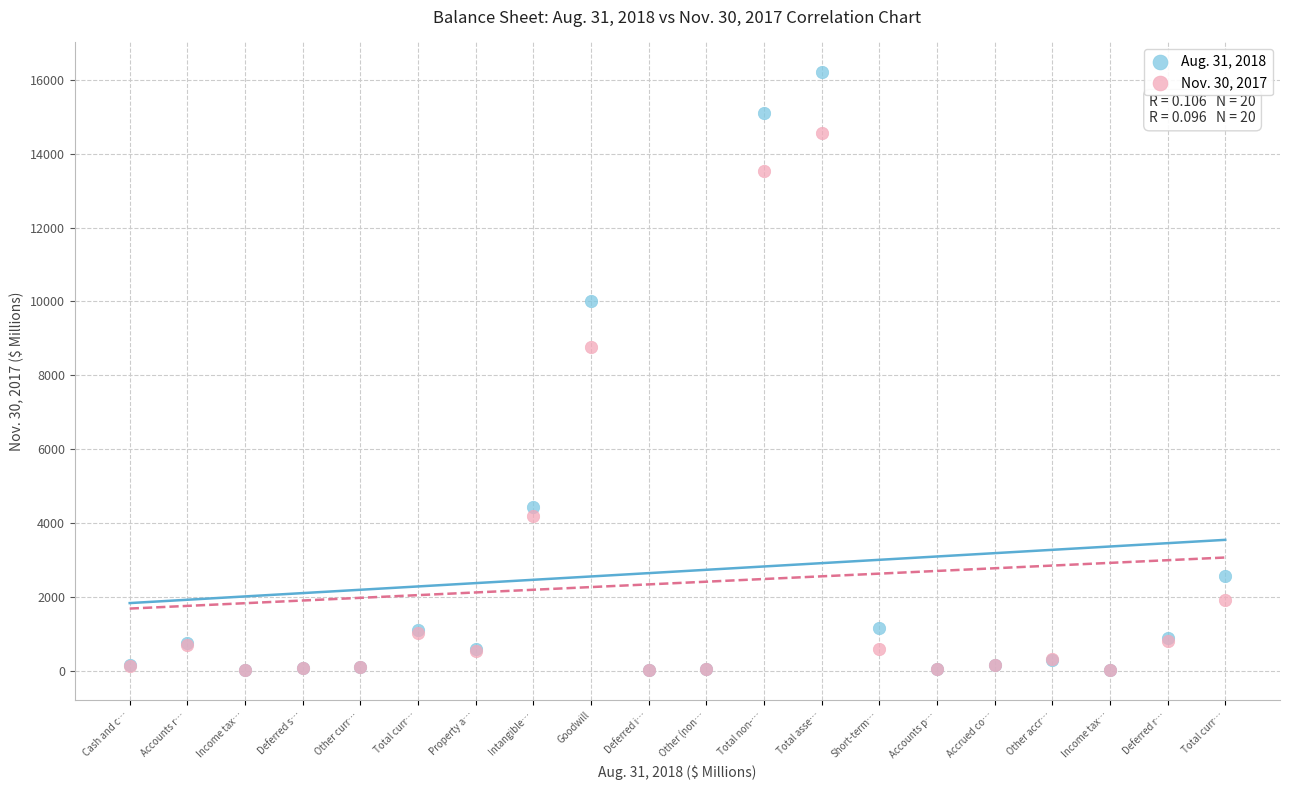

Across all series, what Y value is closest to 8105?

8778.5